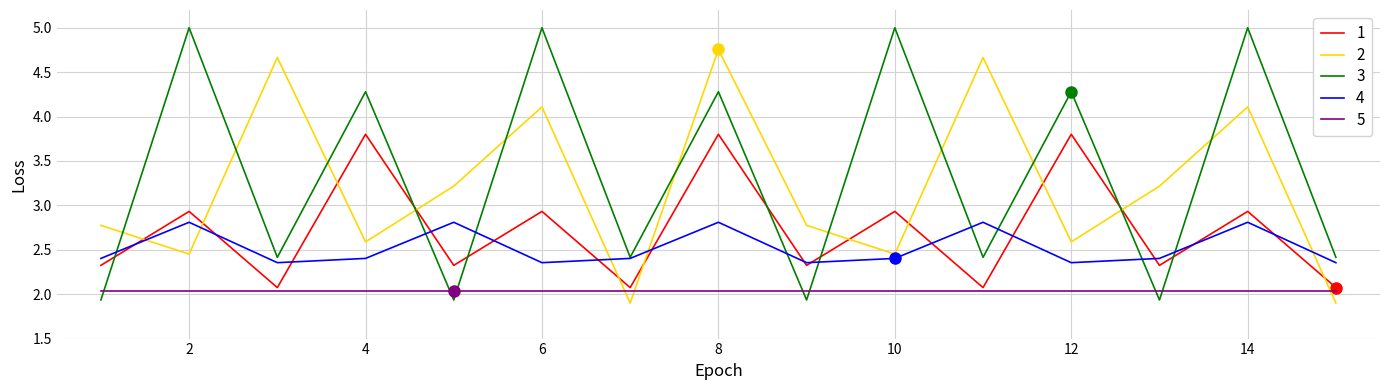

Rank the series by their maximum value, from highest to lowest.

3, 2, 1, 4, 5